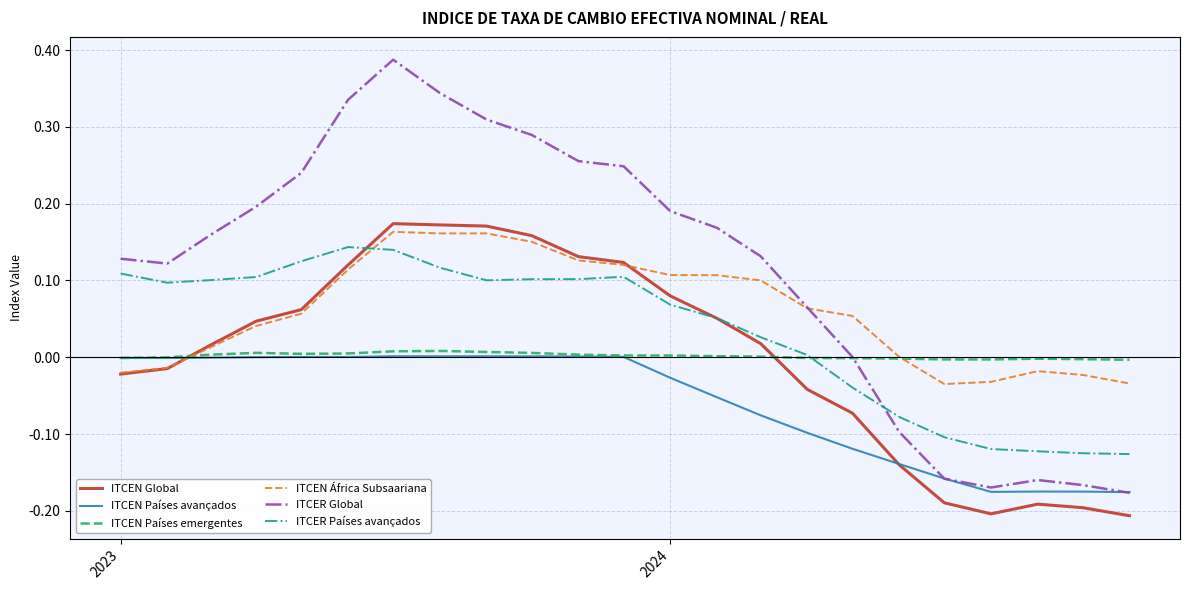

True or false: ITCER Global and ITCEN Global intersect in this chart.

False